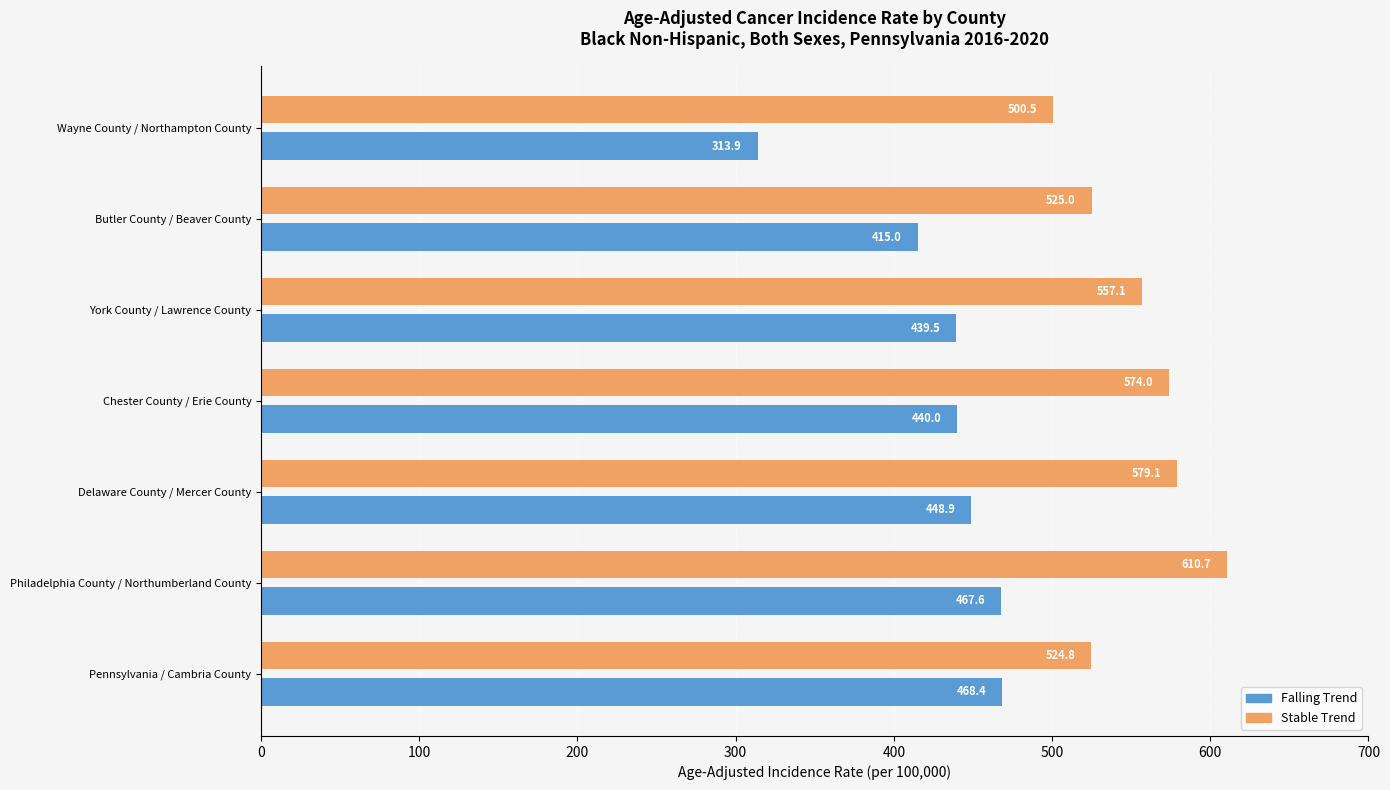

True or false: Stable Trend has a value of 524.8 at Pennsylvania / Cambria County.

True